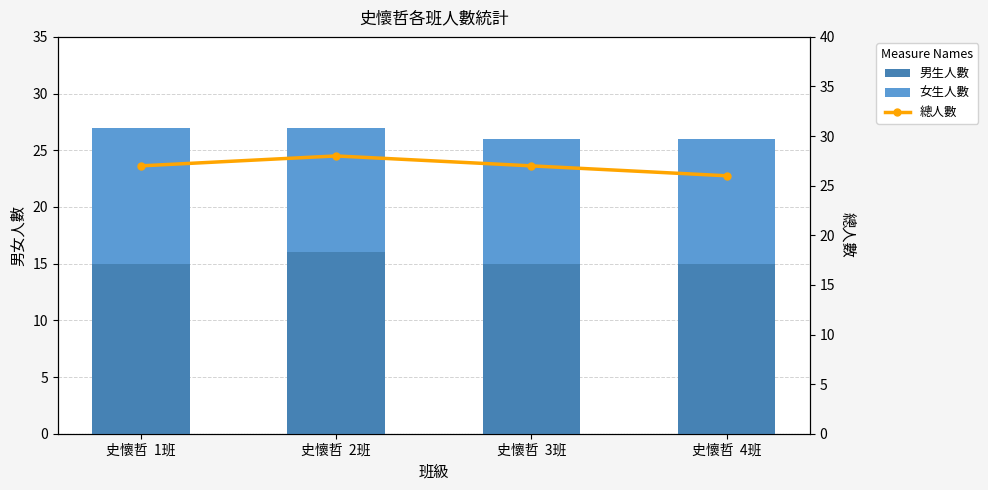

What is the difference between the 女生人數 values at 史懷哲  1班 and 史懷哲  2班?

1